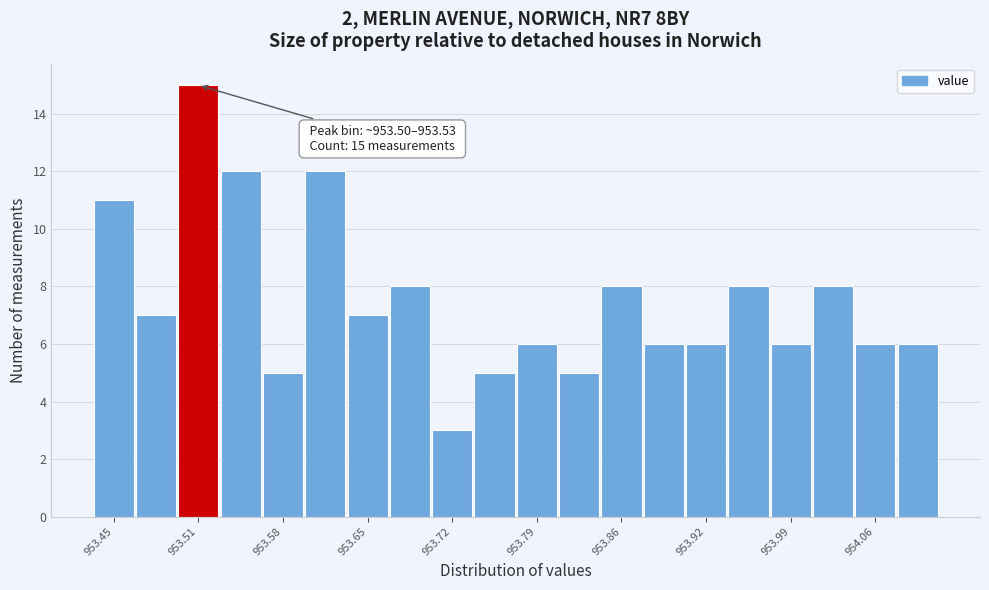

Read against the x-axis, roughly where is the centre of the tallest bar?

953.52